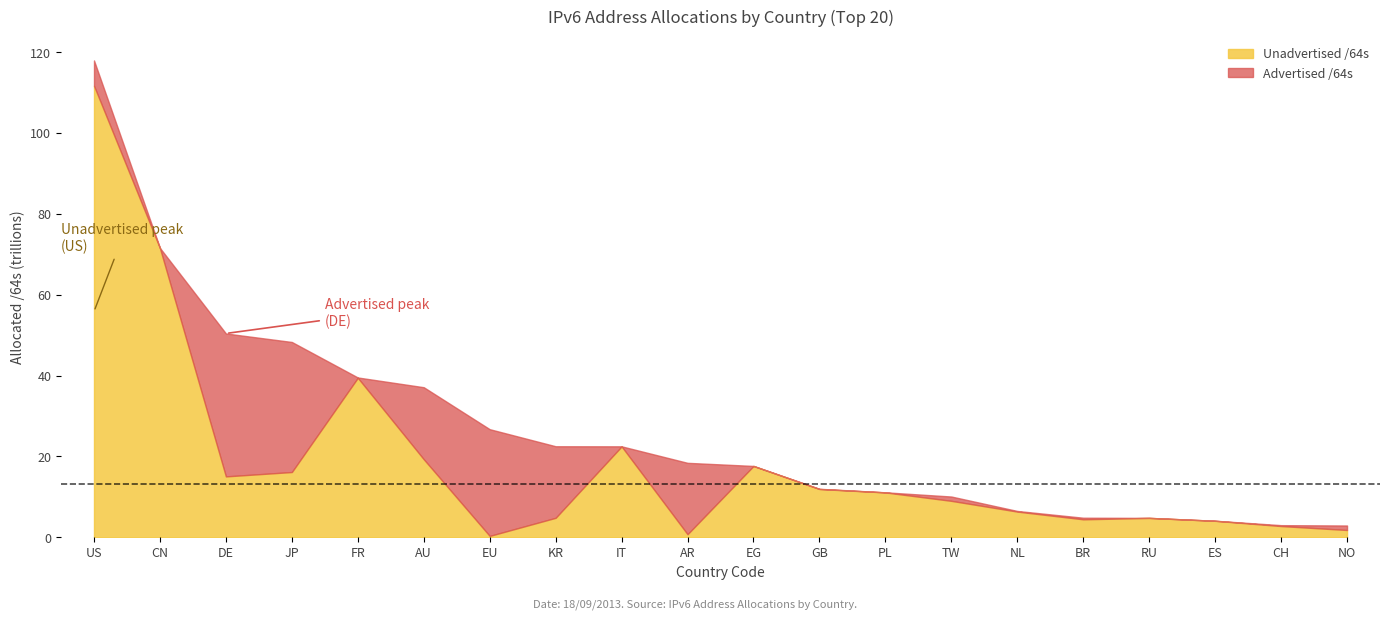

Does the chart display data point markers on the line(s)?

No